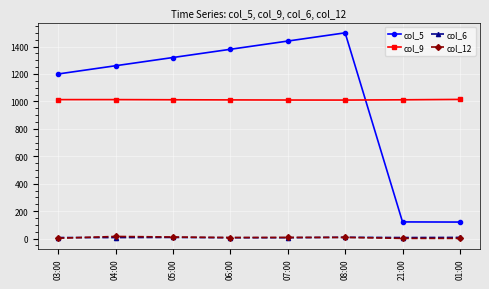

What is the label of the 4th point from the right?

07:00